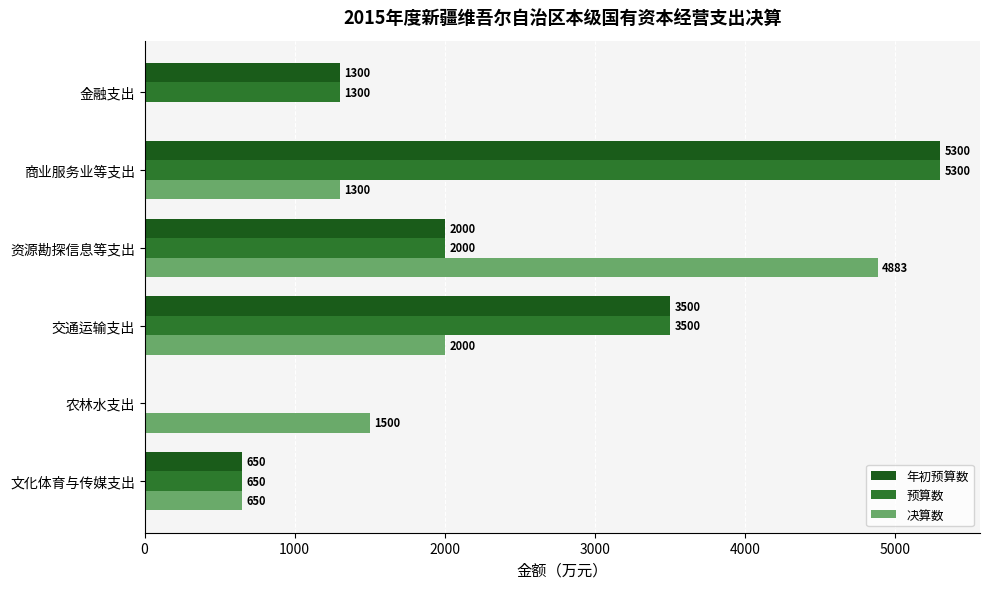

At which category does the chart reach its peak across all series?

商业服务业等支出